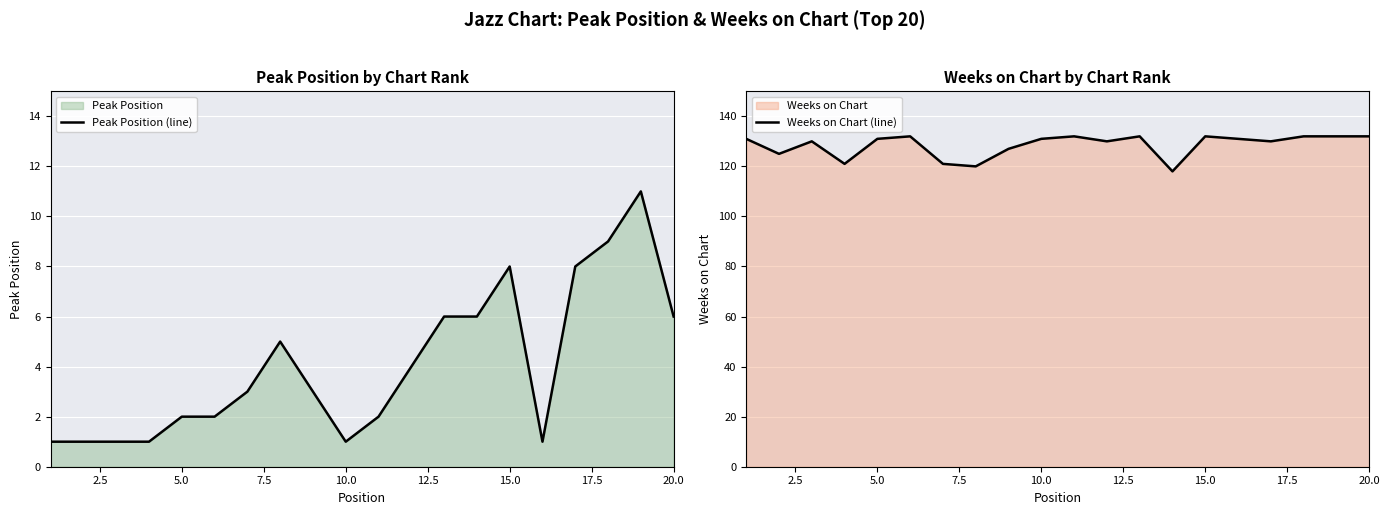

Which series has the largest total across all categories?

Weeks on Chart (line)